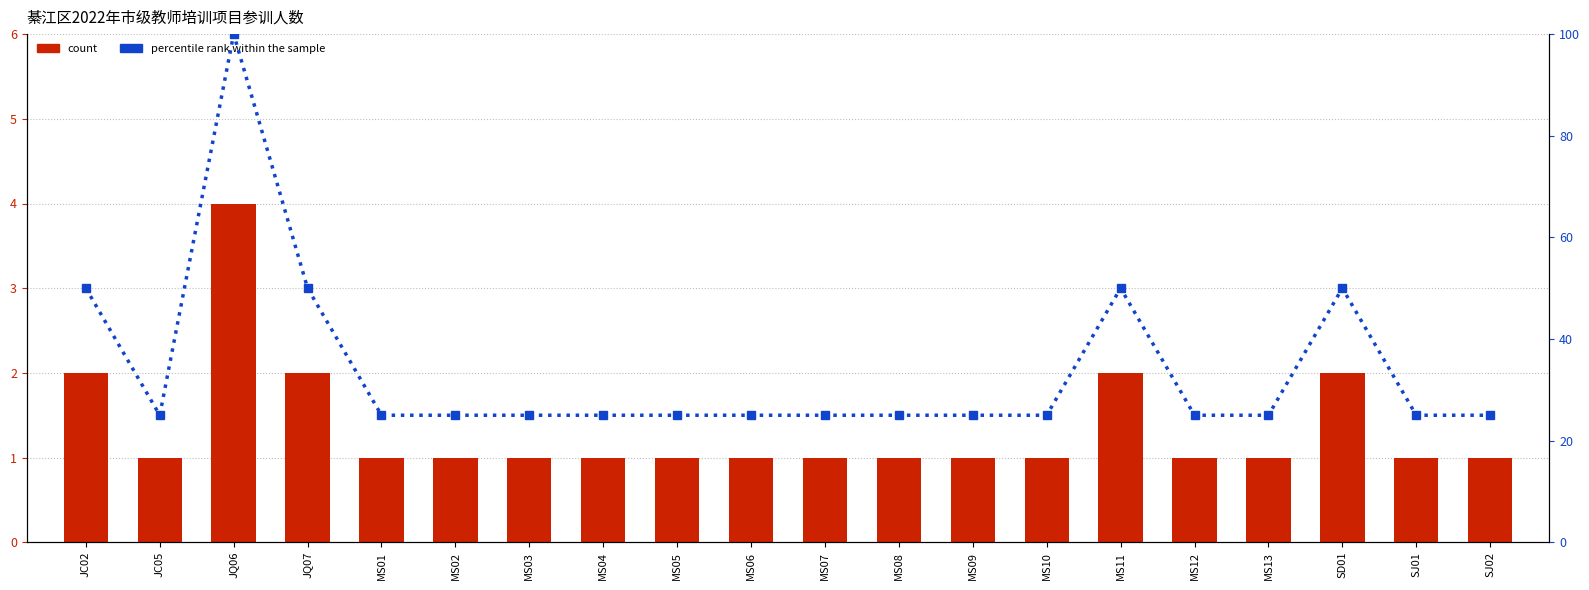

The count series shows 0 at MS13. True or false?

False